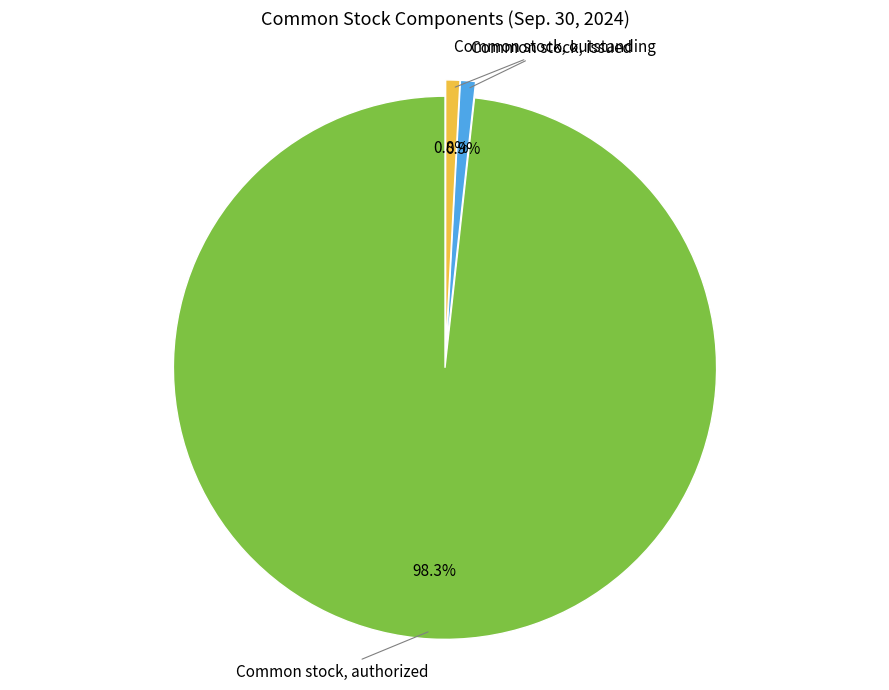

How many slices are in this pie chart?

3